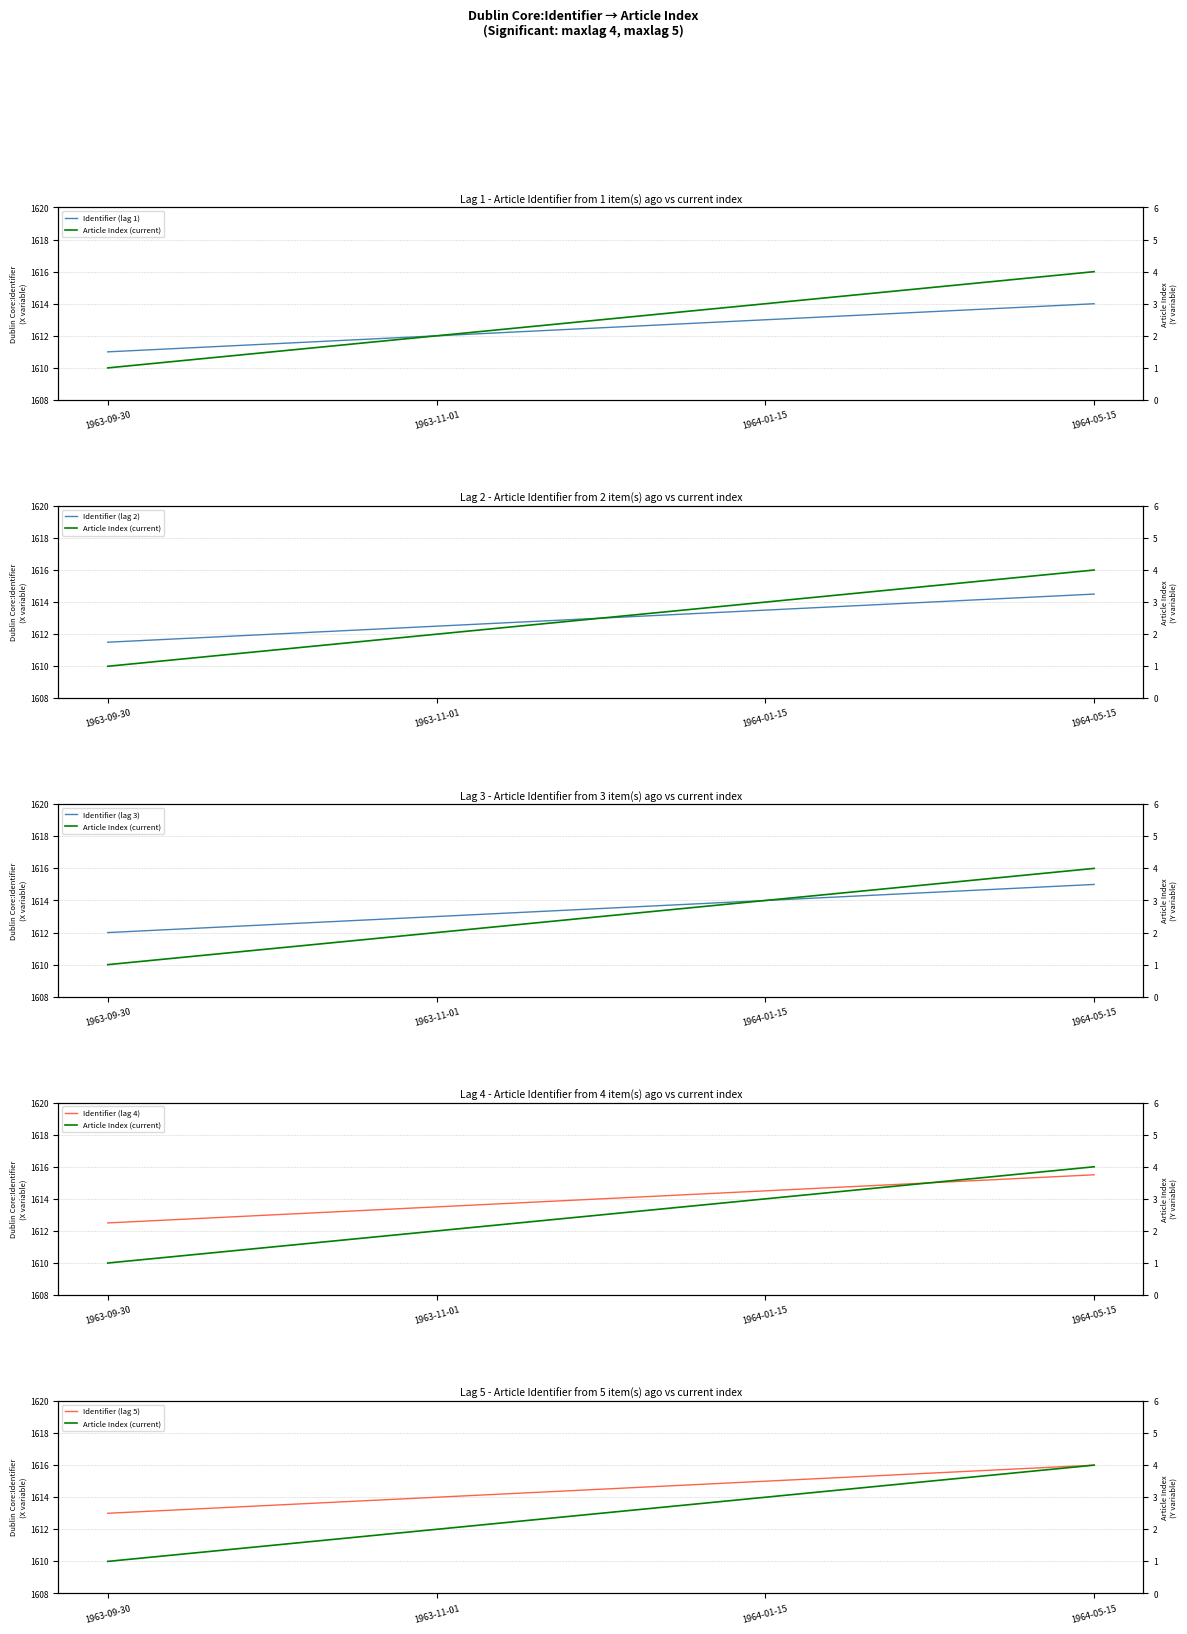

The value of Identifier (lag 1) at 1964-01-15 is 1613.0. True or false?

True